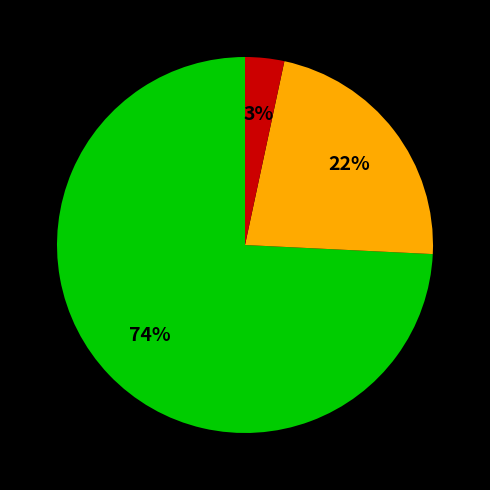

Does any single category account for the majority?

Yes